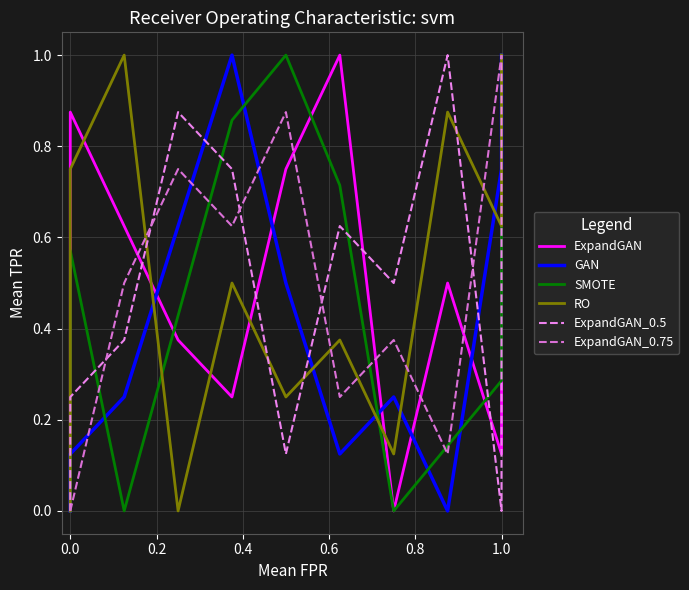

What is the spread (max minus min) of values at 0.2?

1.0